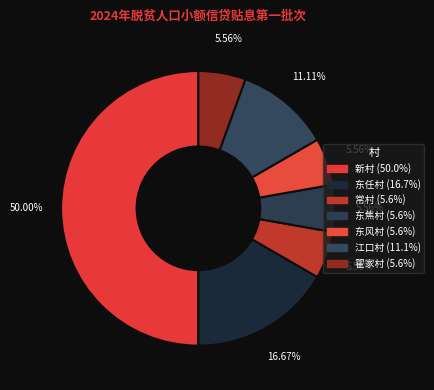

What is the ratio of the value at 常村 to the value at 东风村?

1.0